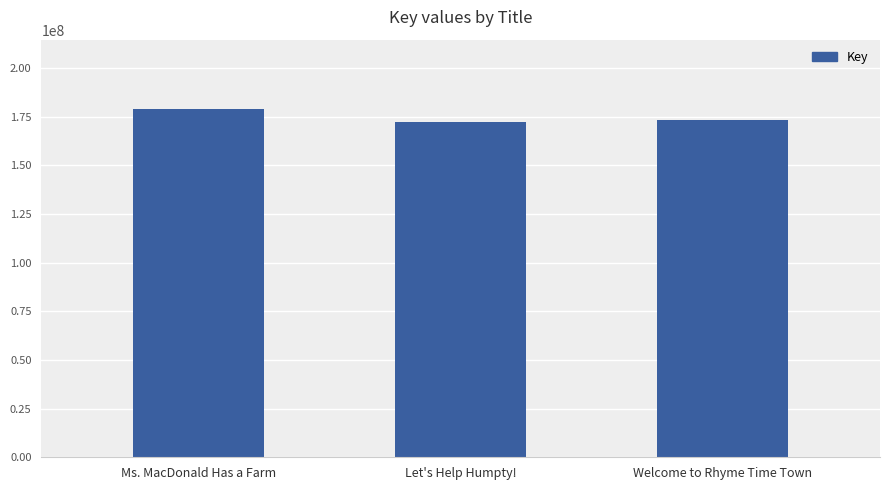

What is the difference between the maximum and second lowest values?

5762467